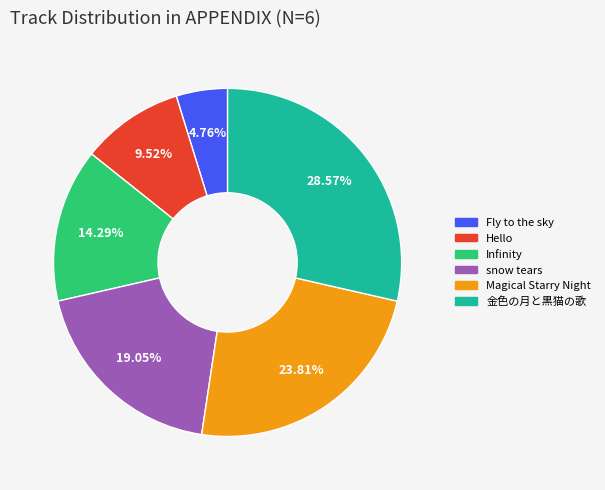

What is the ratio of the value at 金色の月と黒猫の歌 to the value at Magical Starry Night?

1.2